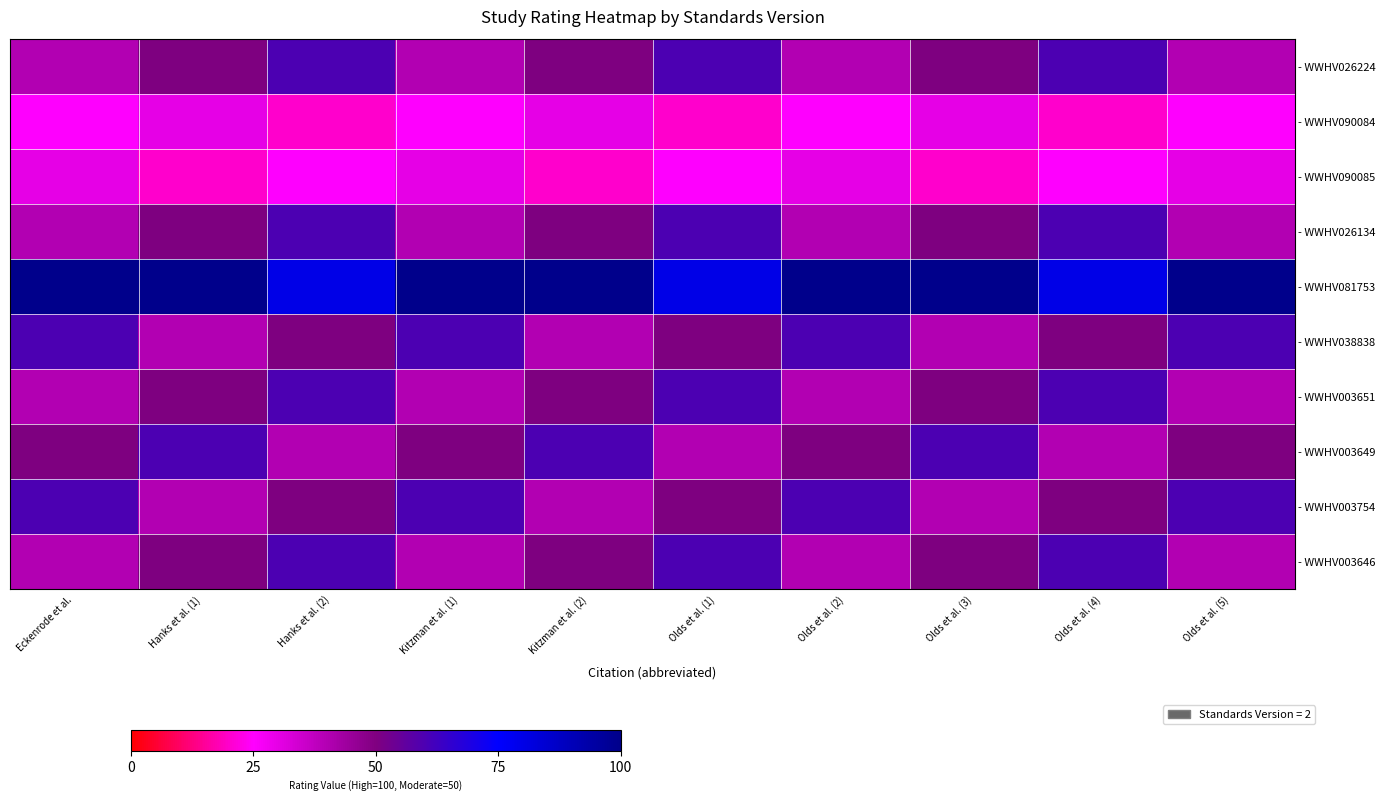

Rank the series at Kitzman et al. (1) from lowest to highest value.

- WWHV090084, - WWHV090085, - WWHV026224, - WWHV026134, - WWHV003651, - WWHV003646, - WWHV003649, - WWHV038838, - WWHV003754, - WWHV081753